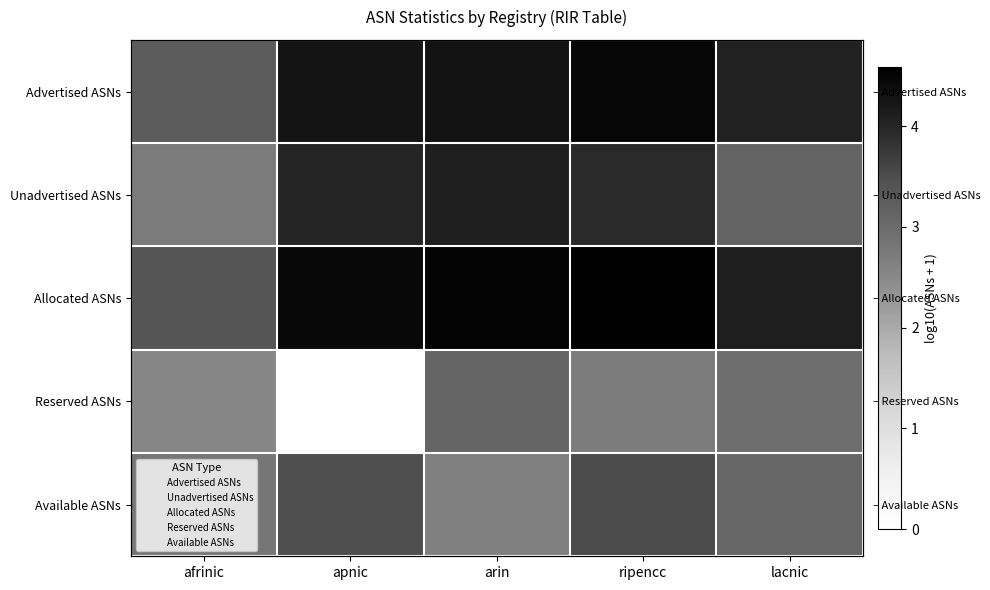

At which label is Available ASNs closest to 3?

lacnic